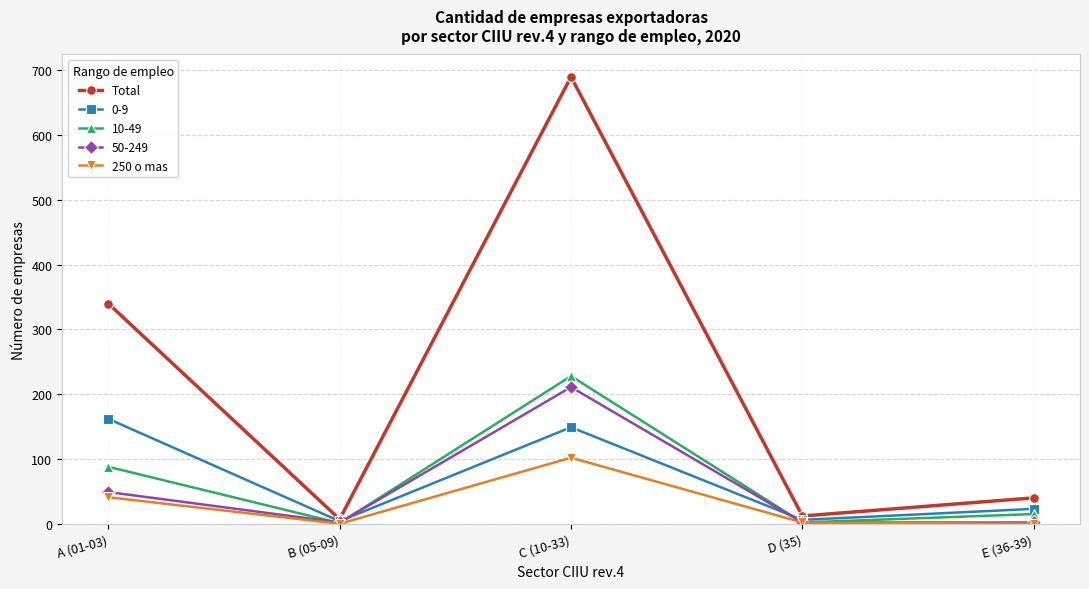

Which series has the largest range (max minus min)?

Total